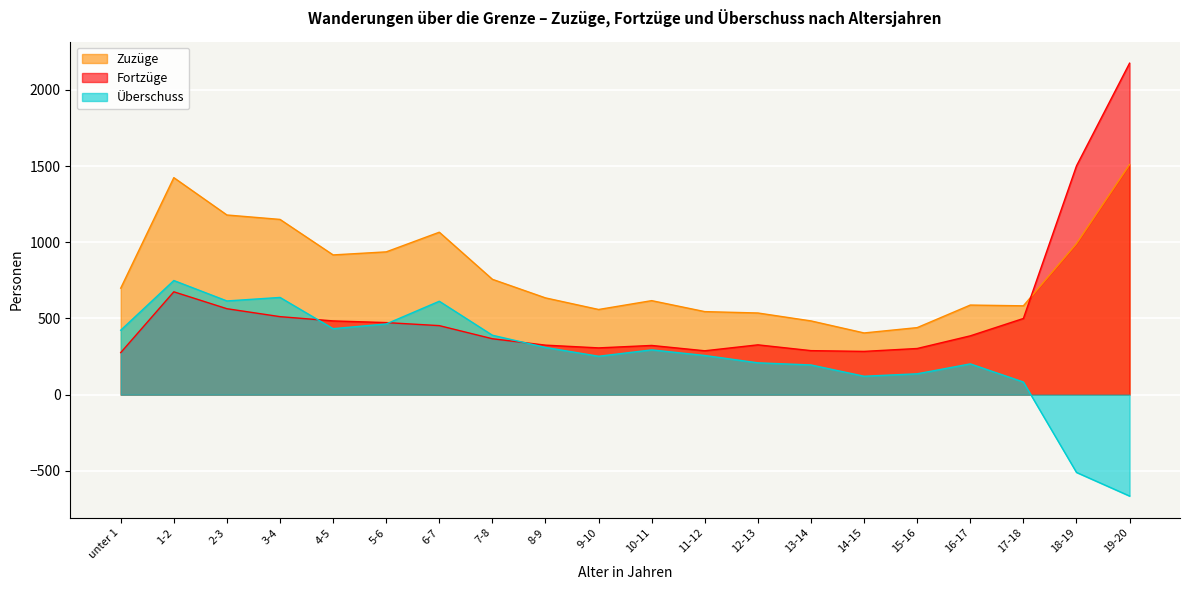

Does the chart display data point markers on the line(s)?

No